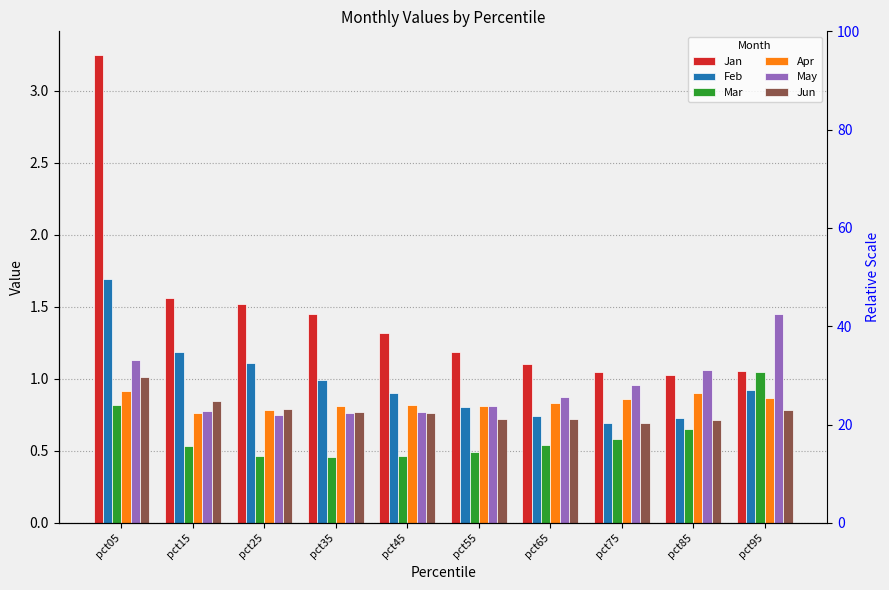

Reading right to left, extract all data points from this chart.

Jan: 1.1	1.0	1.1	1.1	1.2	1.3	1.5	1.5	1.6	3.2
Feb: 0.9	0.7	0.7	0.7	0.8	0.9	1.0	1.1	1.2	1.7
Mar: 1.0	0.7	0.6	0.5	0.5	0.5	0.5	0.5	0.5	0.8
Apr: 0.9	0.9	0.9	0.8	0.8	0.8	0.8	0.8	0.8	0.9
May: 1.5	1.1	1.0	0.9	0.8	0.8	0.8	0.8	0.8	1.1
Jun: 0.8	0.7	0.7	0.7	0.7	0.8	0.8	0.8	0.8	1.0